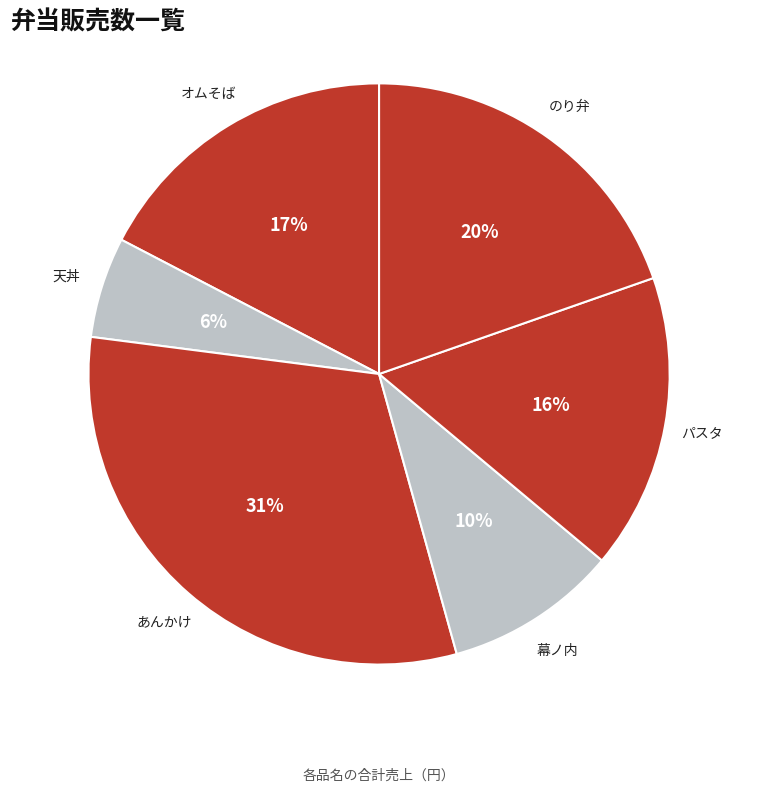

How many segments does this pie chart have?

6